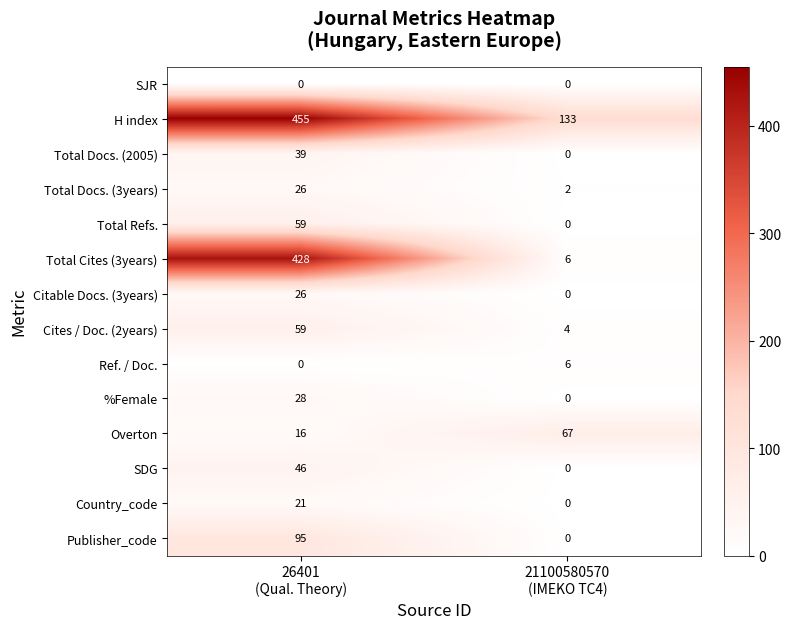

What is the difference between the maximum and minimum values in the Citable Docs. (3years) series?

26